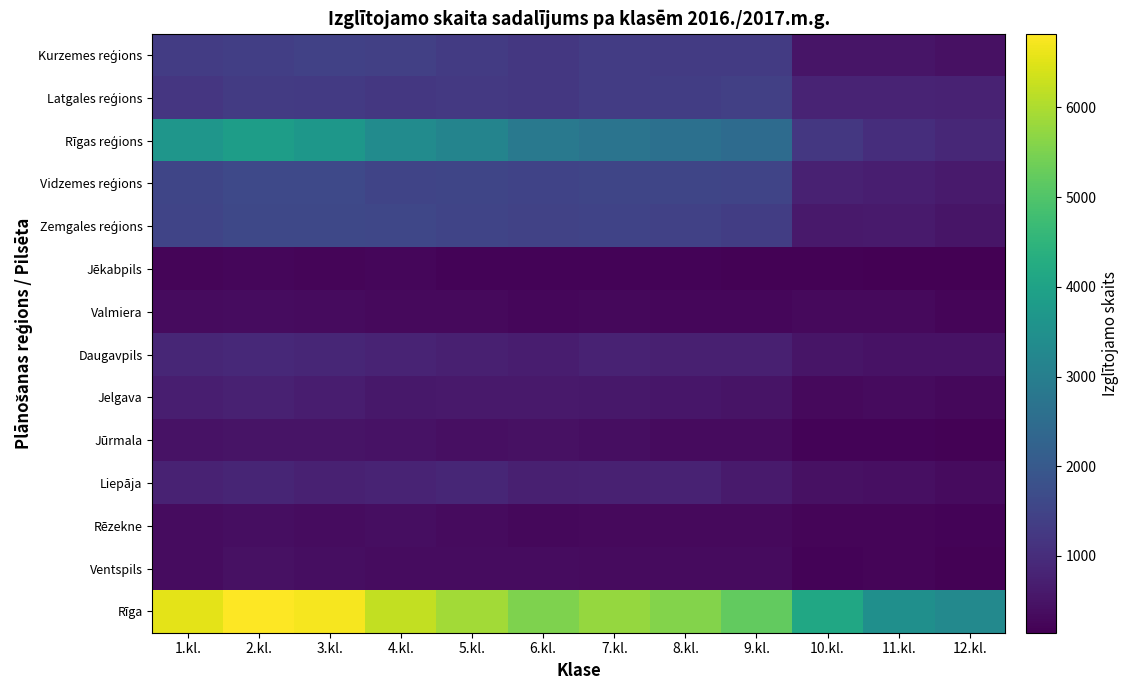

Between 10.kl. and 6.kl., which is larger?

6.kl.